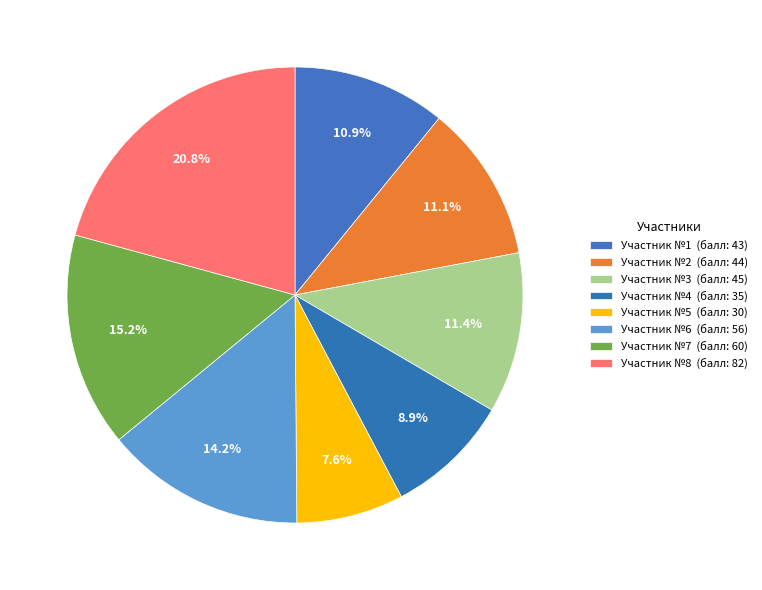

Count the number of slices in the pie.

8